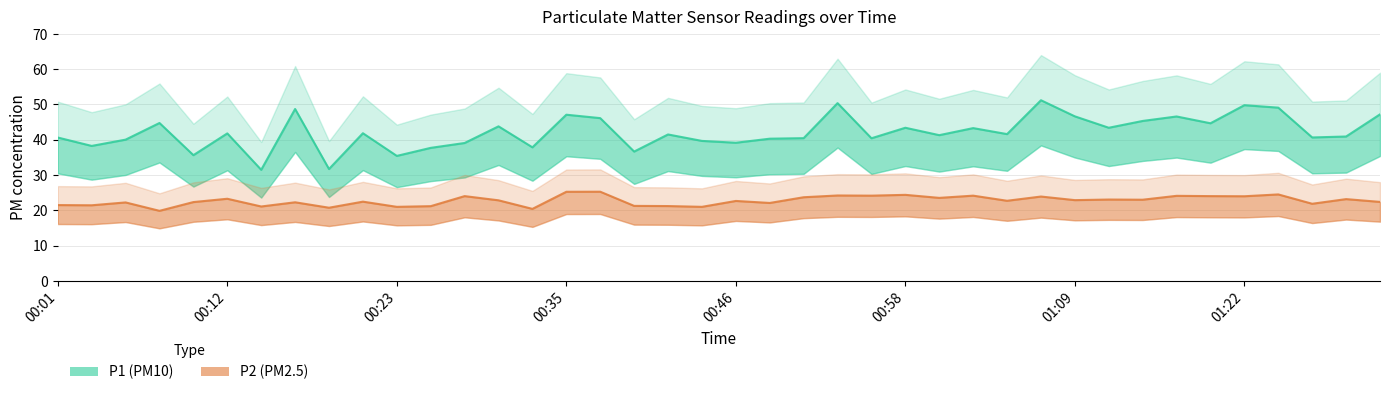

What is the sum of all P1 (PM10) values?

1685.5